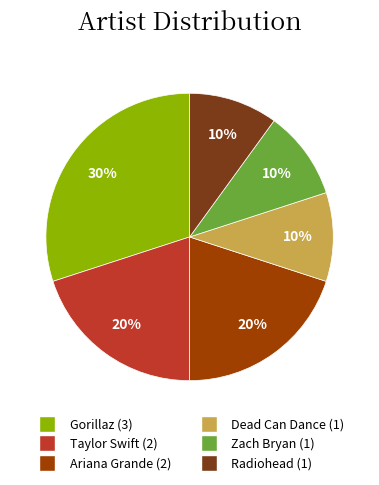

Do Radiohead and Ariana Grande together represent more than half of the pie?

No